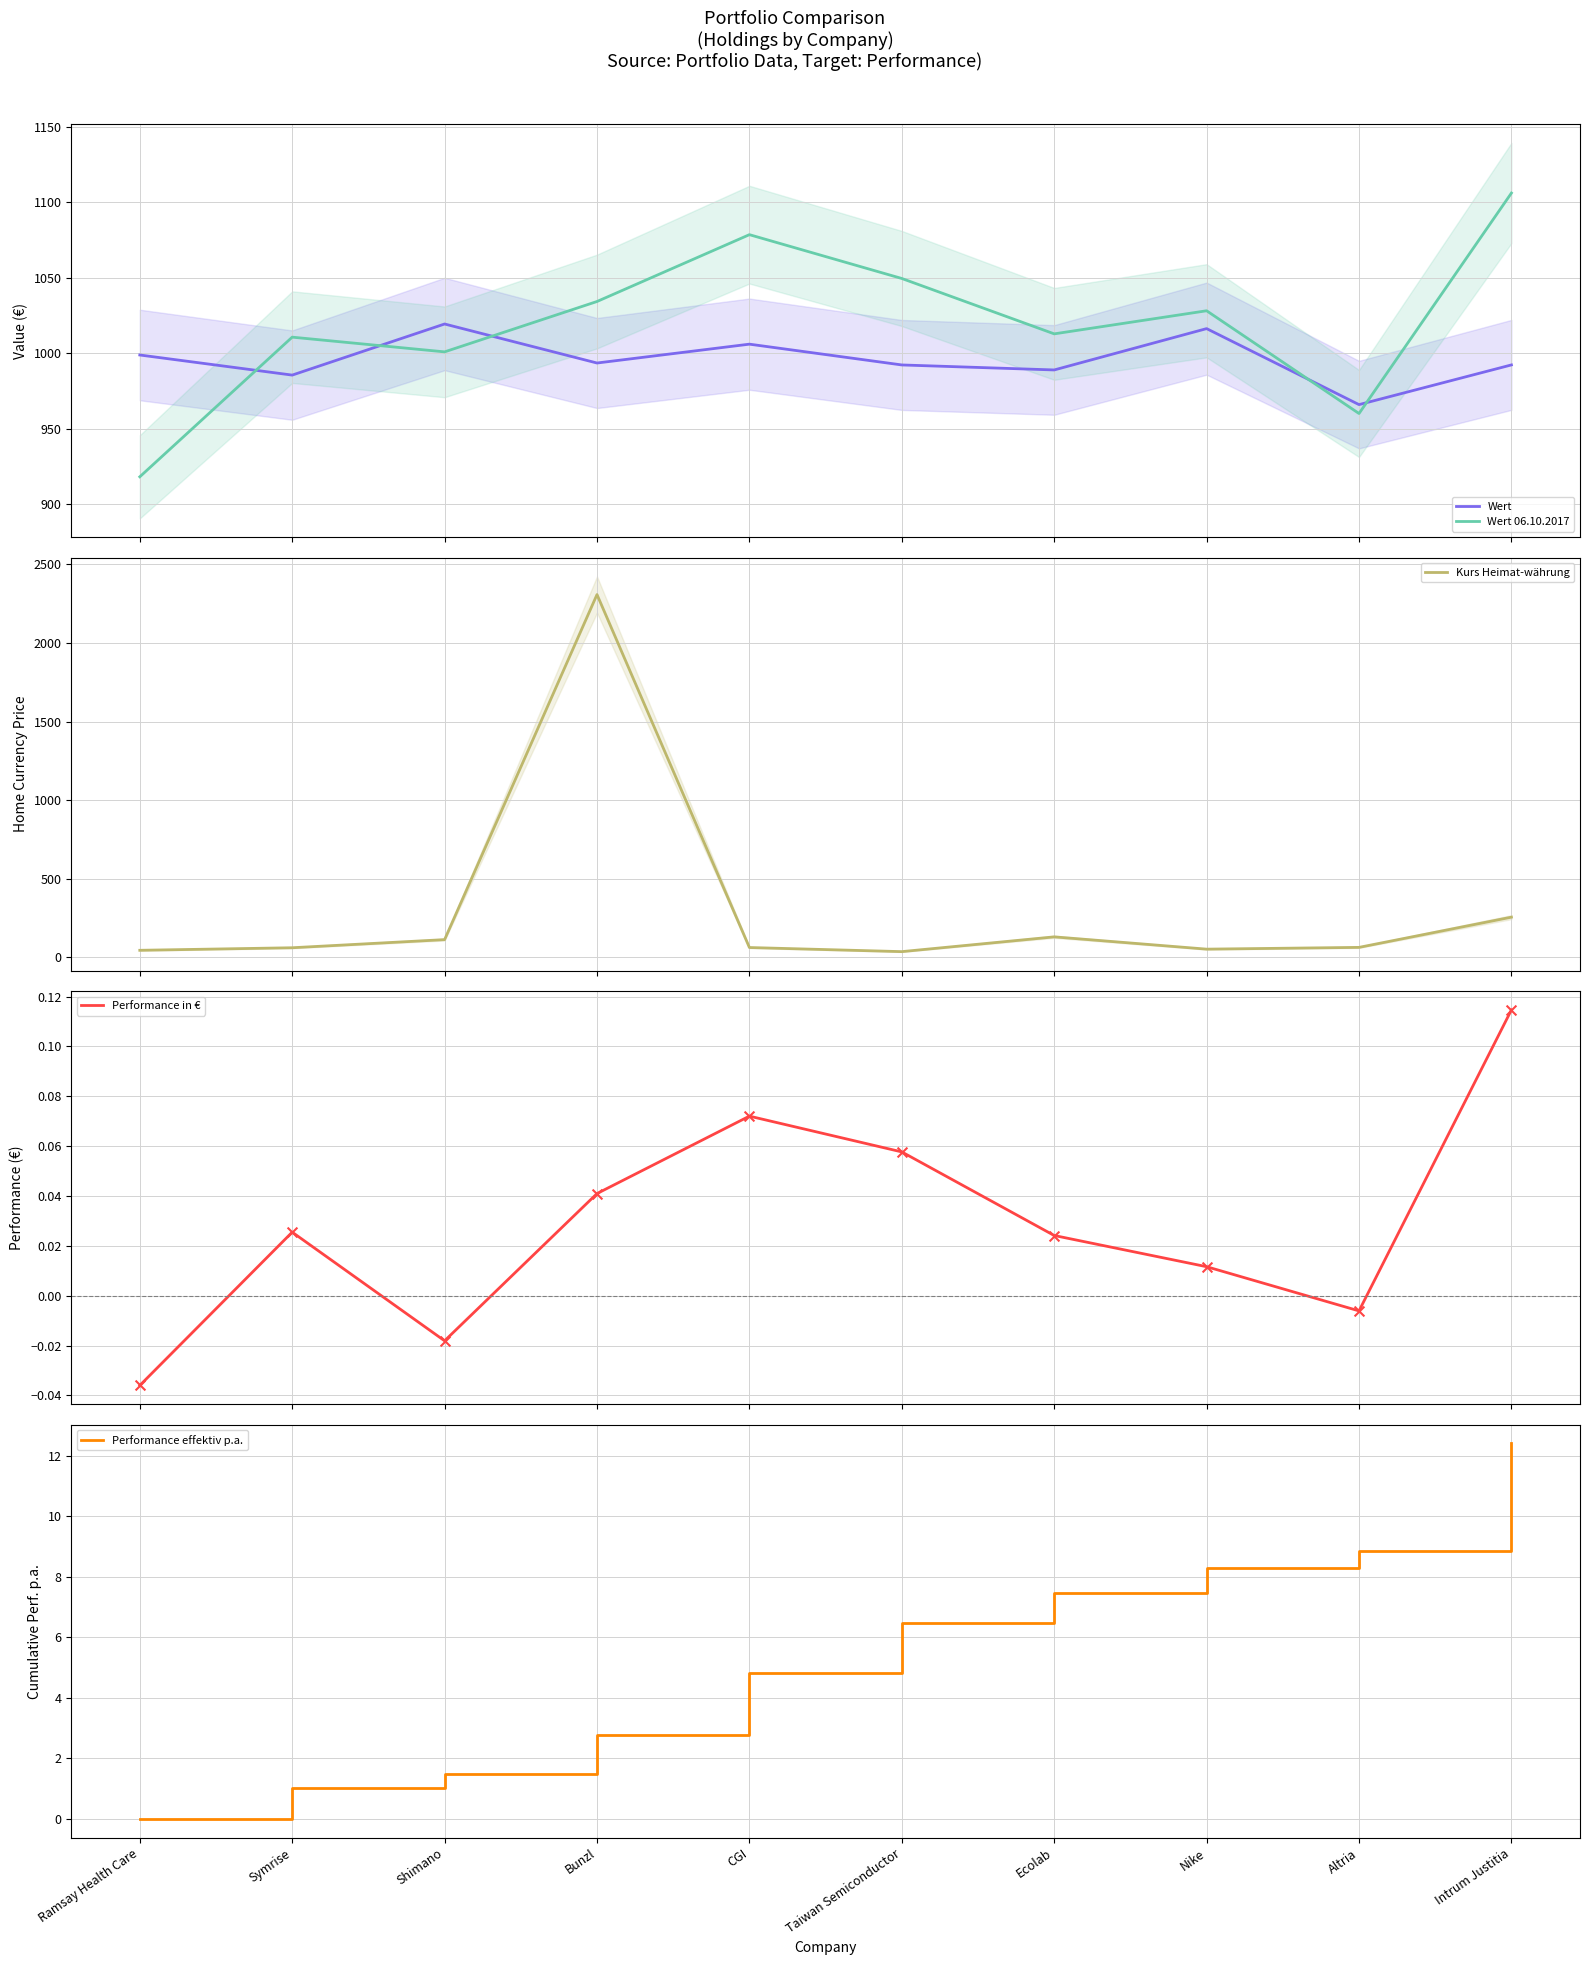

Which series contains the highest Y value?

Kurs Heimat-währung